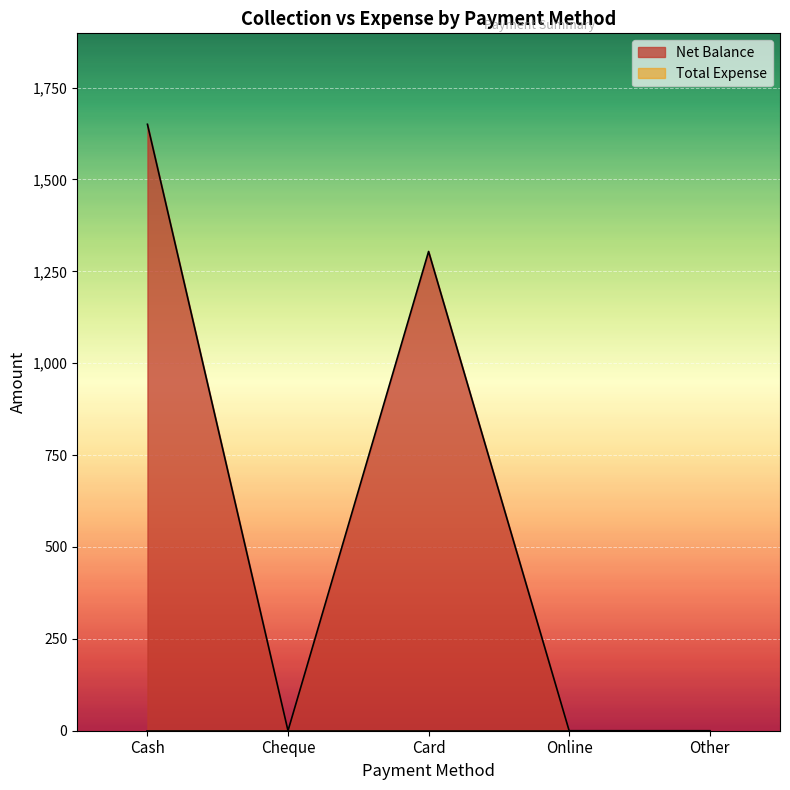

The chart shows a value of 0 at Other. True or false?

True